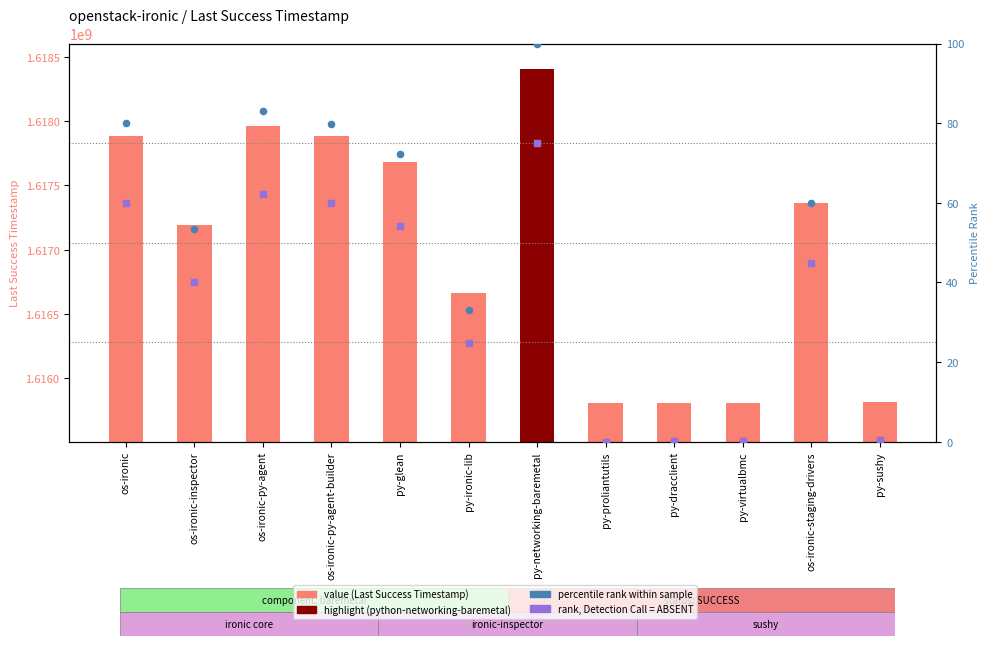

Which series has the largest Y range (max minus min)?

Last Success Timestamp